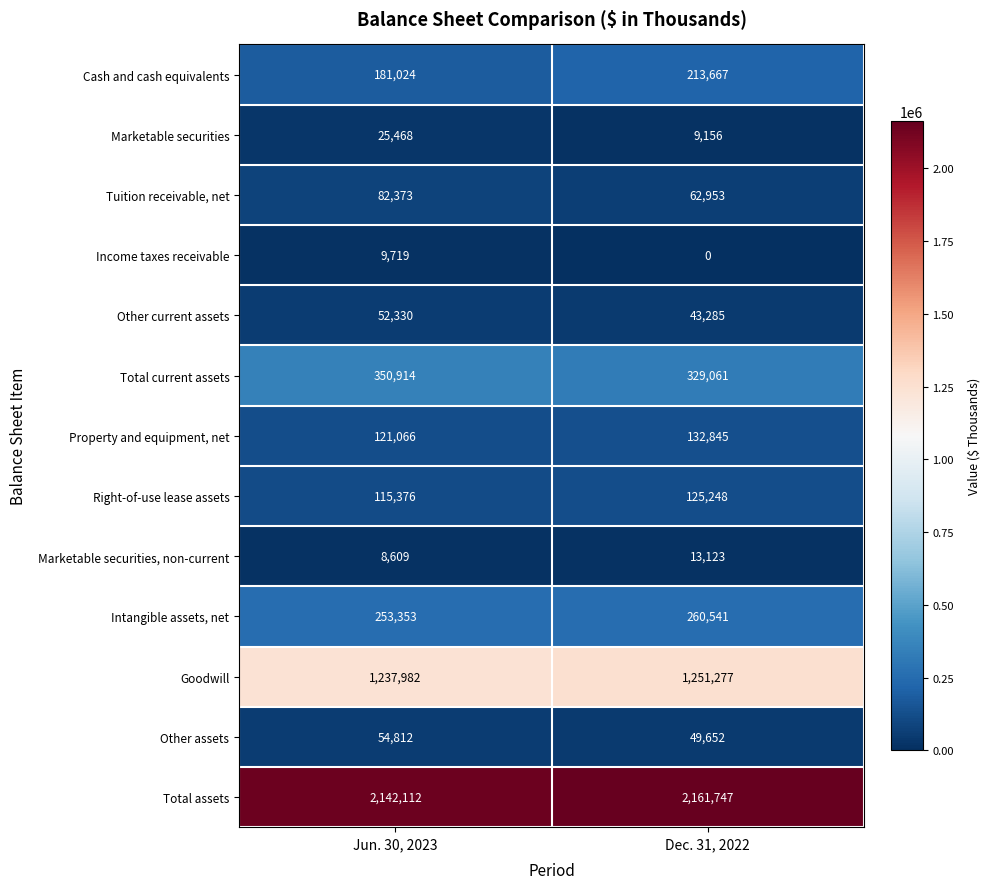

Which series has the largest total across all categories?

Total assets